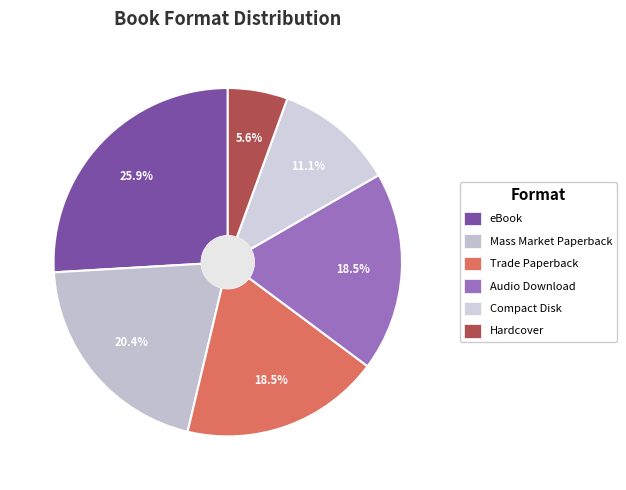

Is there any slice that represents more than half of the pie?

No